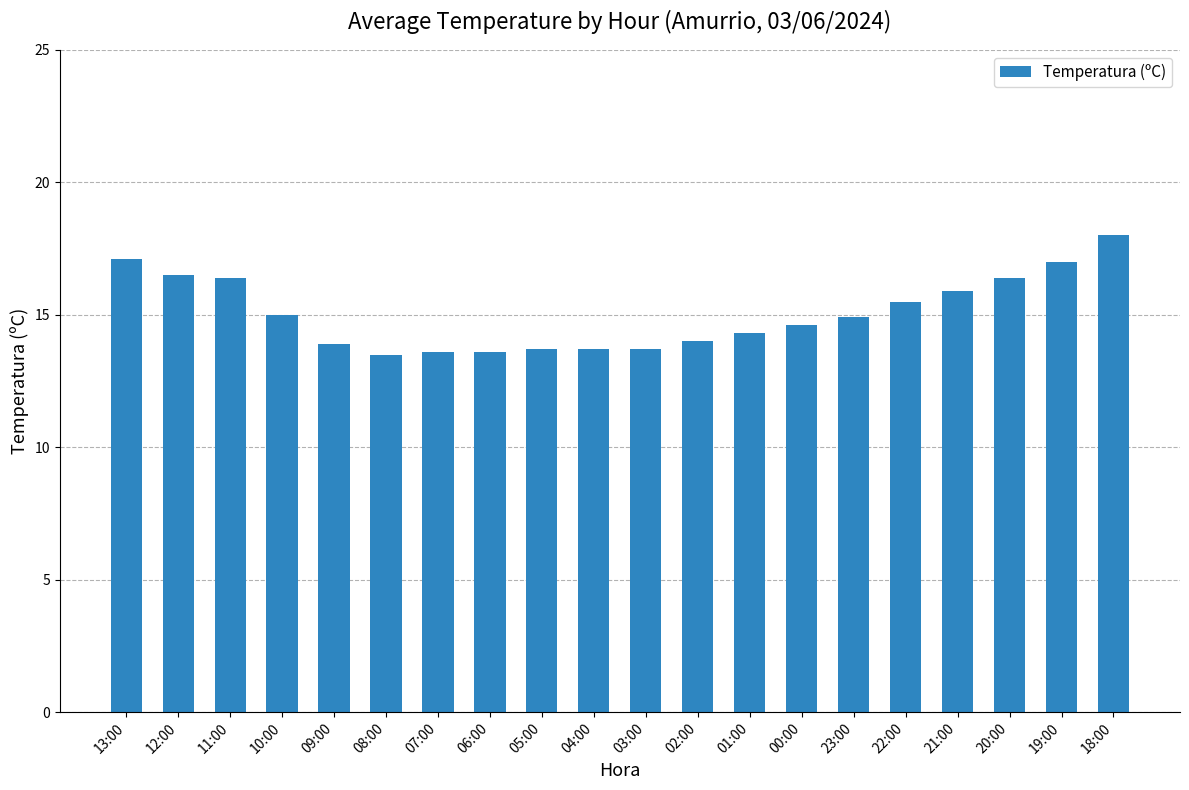

The value at 20:00 is 24.7. True or false?

False